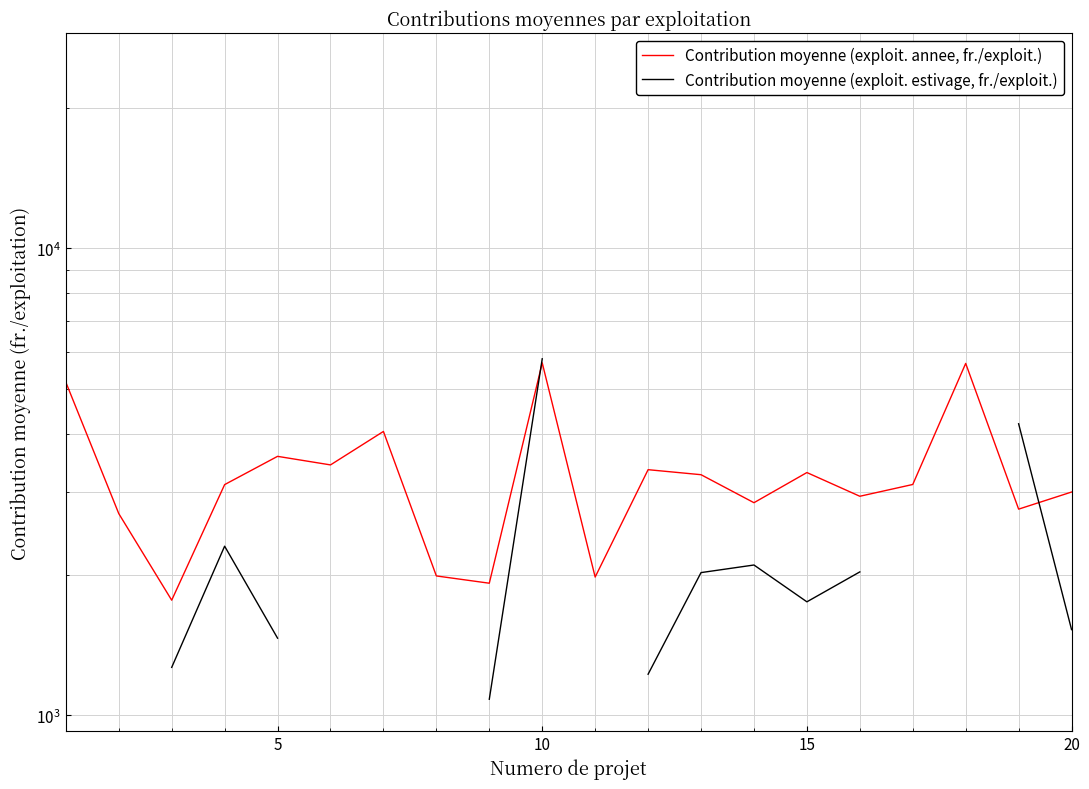

How many interior local peaks does the Contribution moyenne (exploit. annee, fr./exploit.) series have?

6